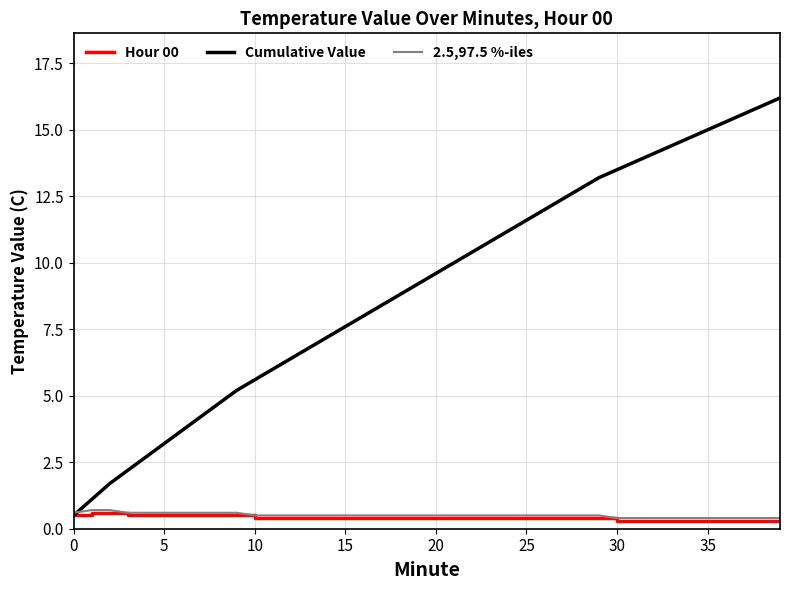

Does the chart have visible grid lines?

Yes